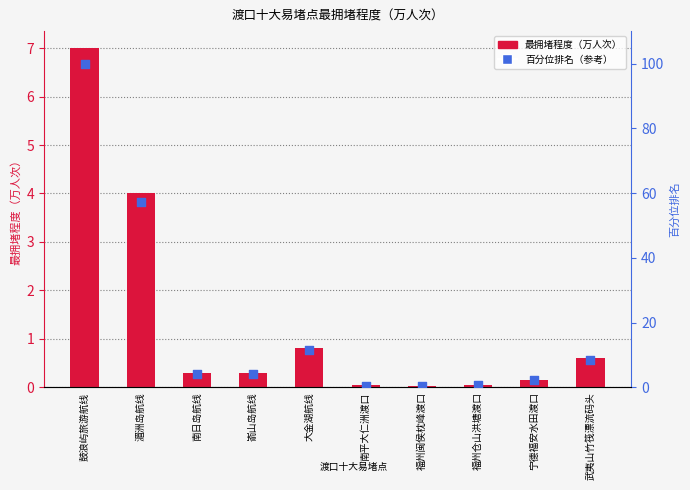

Is the value of 最拥堵程度（万人次） at 鼓浪屿旅游航线 greater than the value of 百分位排名（参考） at 福州闽侯枕峰渡口?

Yes